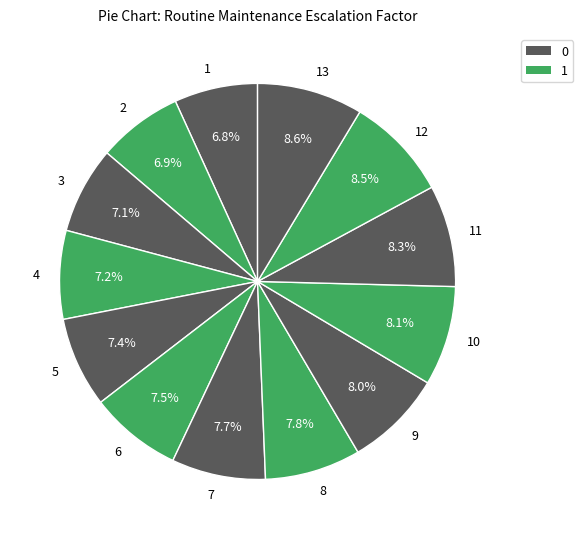

Is there a majority slice in this chart?

No